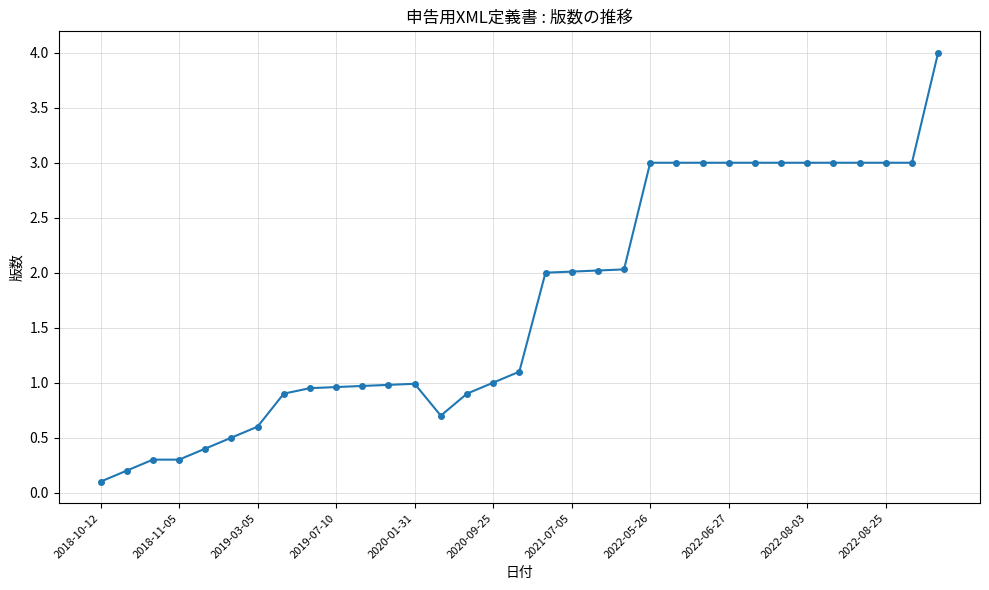

What is the difference between the maximum and minimum values?

3.9